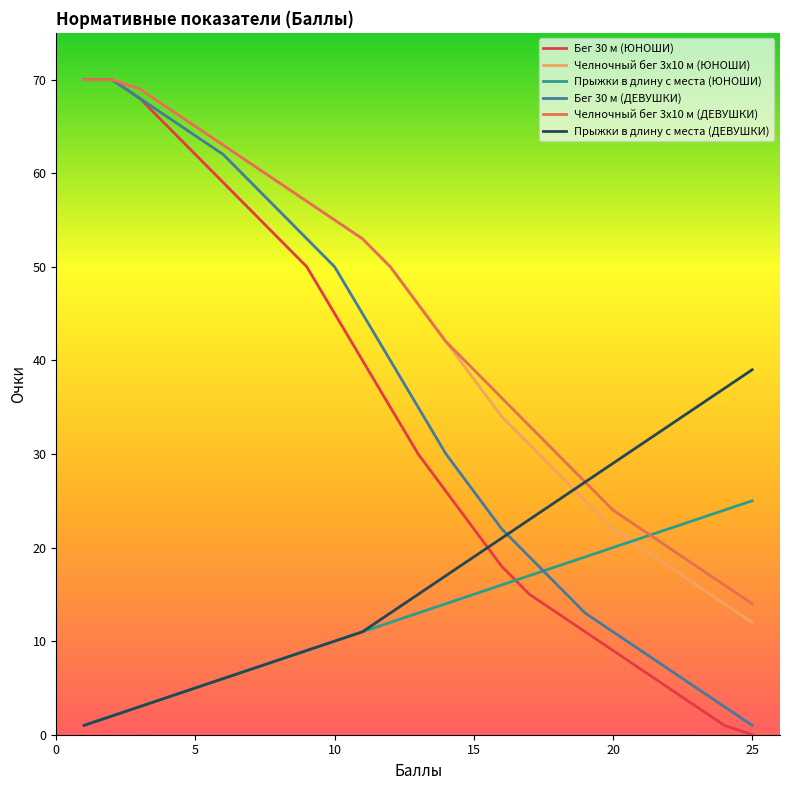

Which series has the widest spread of values?

Бег 30 м (ЮНОШИ)